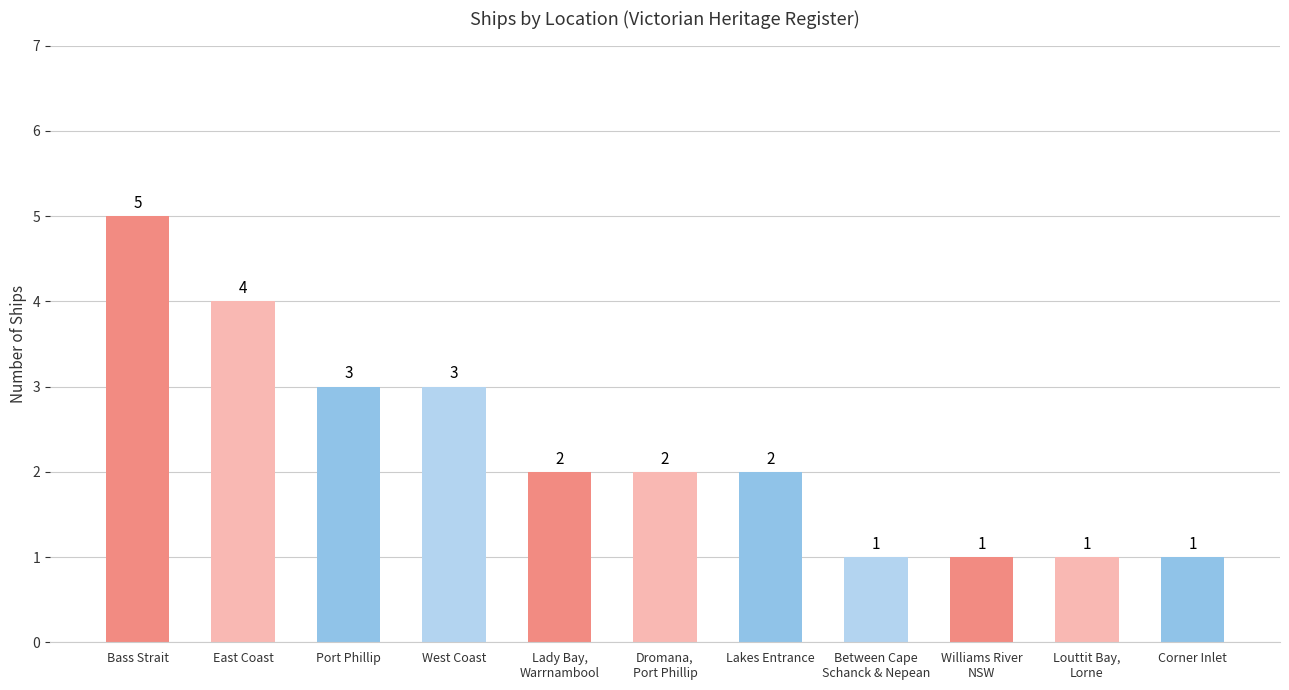

What is the difference between the maximum and minimum values?

4